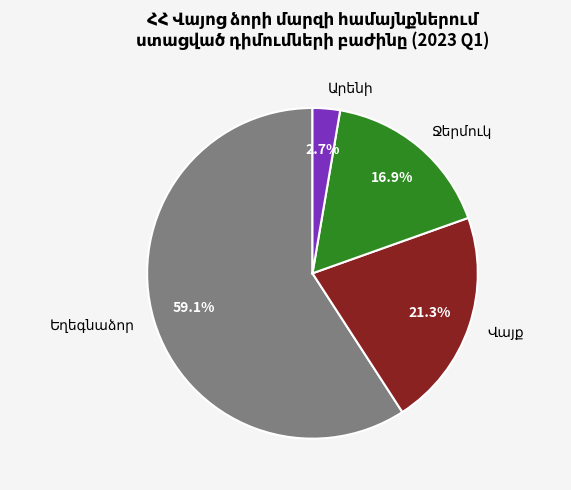

To the nearest percent, what is the average slice percentage?

25%